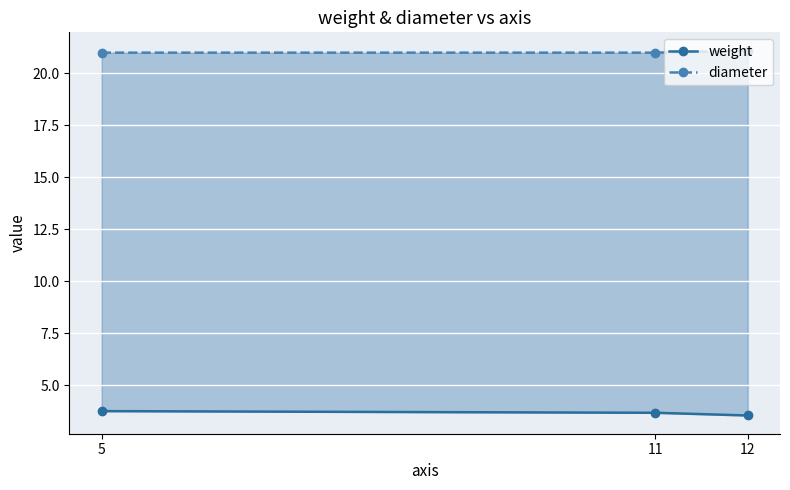

At which label does diameter reach its minimum?

5